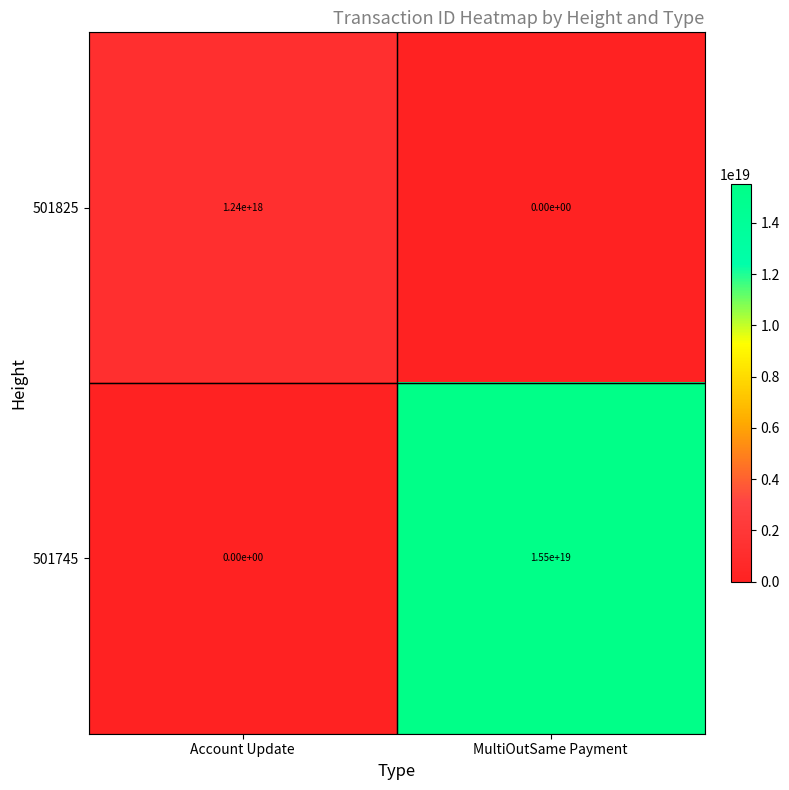

Which series has the widest spread of values?

501745